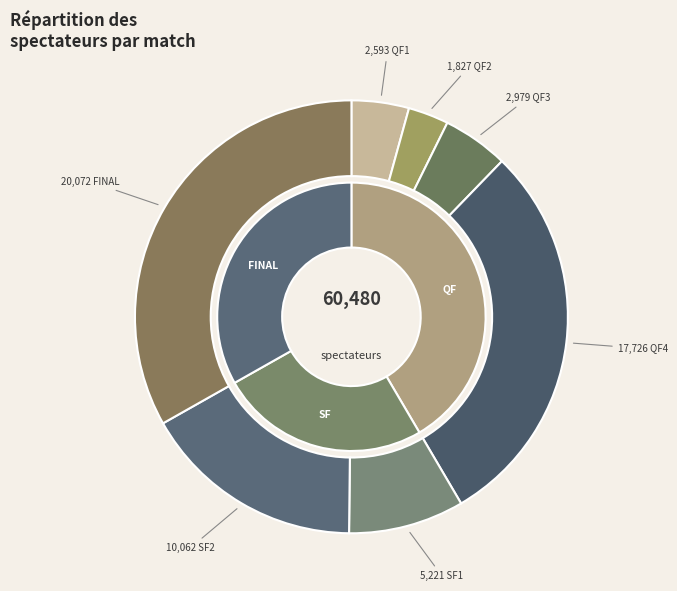

The QF3 slice represents 5% of the pie. True or false?

True